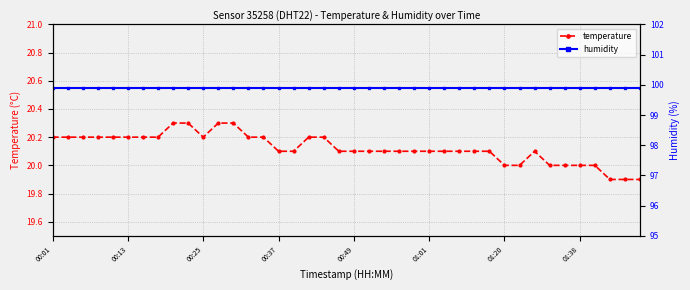

True or false: humidity and temperature intersect in this chart.

False